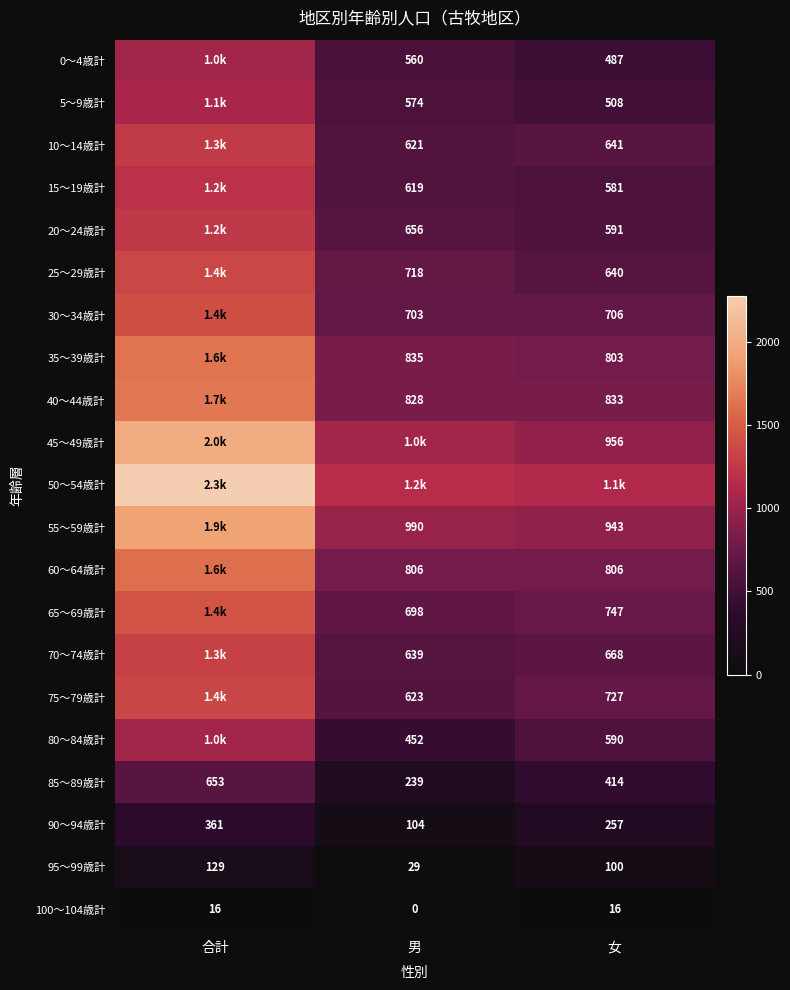

What is the highest value of the 90～94歳計 series?

361